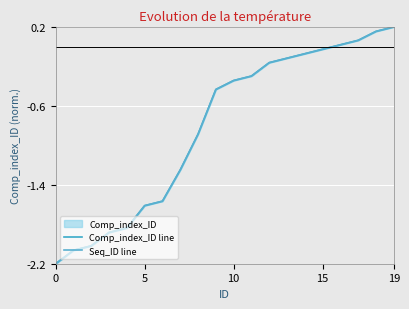

What is the highest value of the Comp_index_ID line series?

0.2